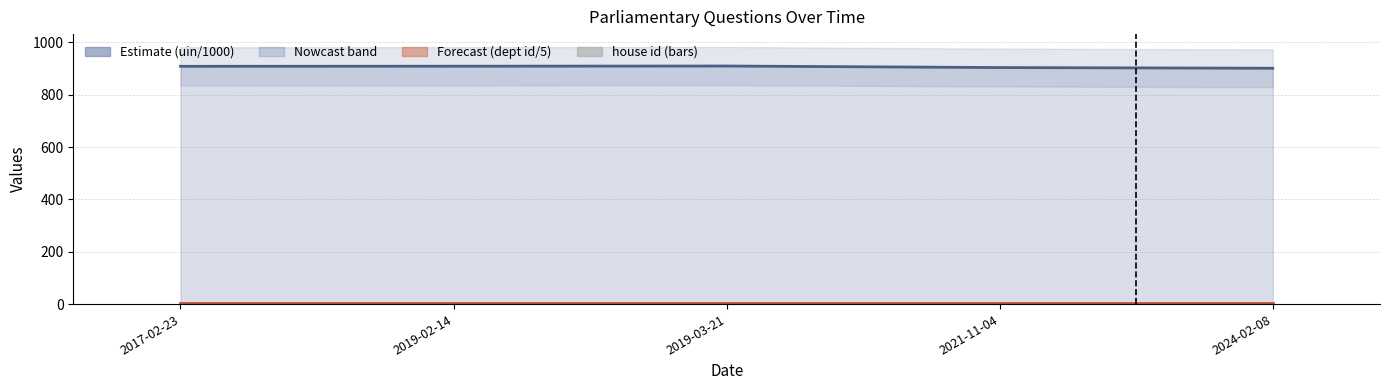

Reading left to right, what are all the values shown in this chart?

uin (line): 908.9	909.2	909.9	904.0	901.4
dept id (line): 5.4	5.4	5.4	5.4	5.4
house id: 1.0	1.0	1.0	1.0	1.0